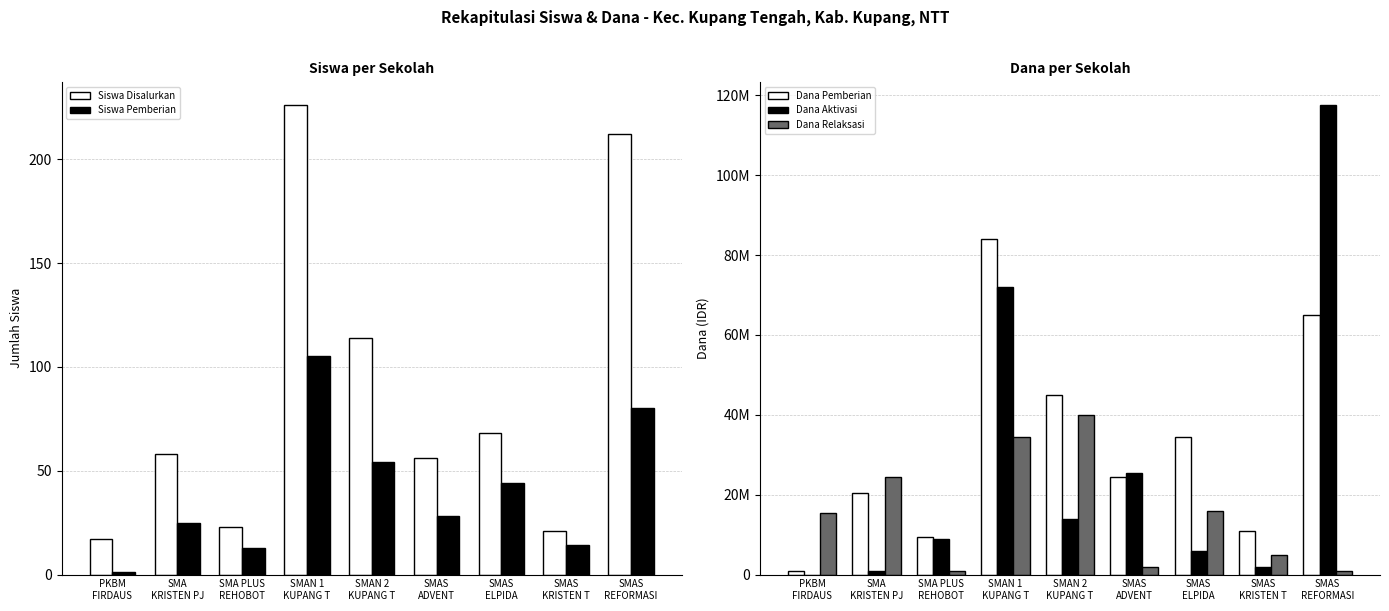

The Dana Pemberian series shows 37883793 at SMAS
ADVENT. True or false?

False